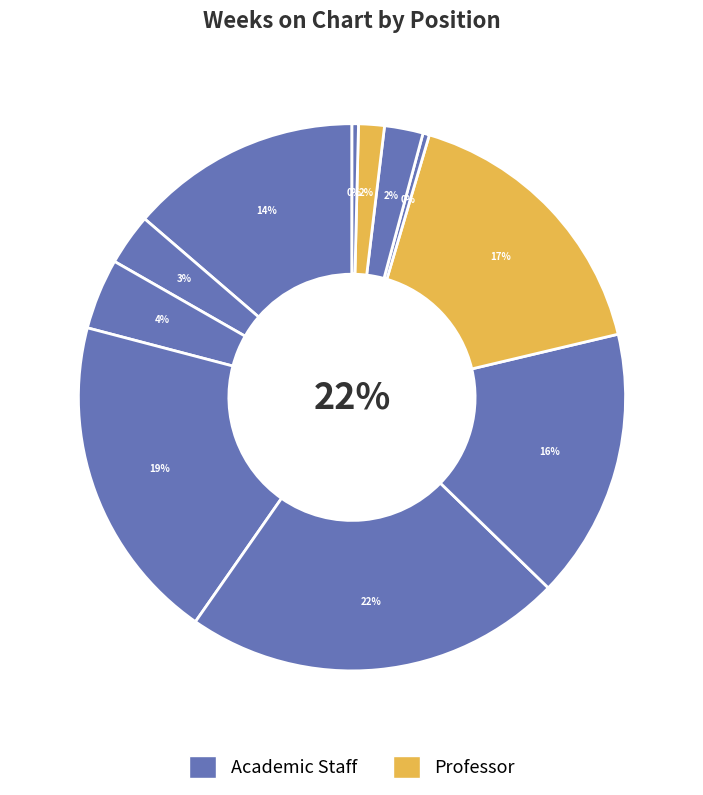

Count the number of slices in the pie.

11